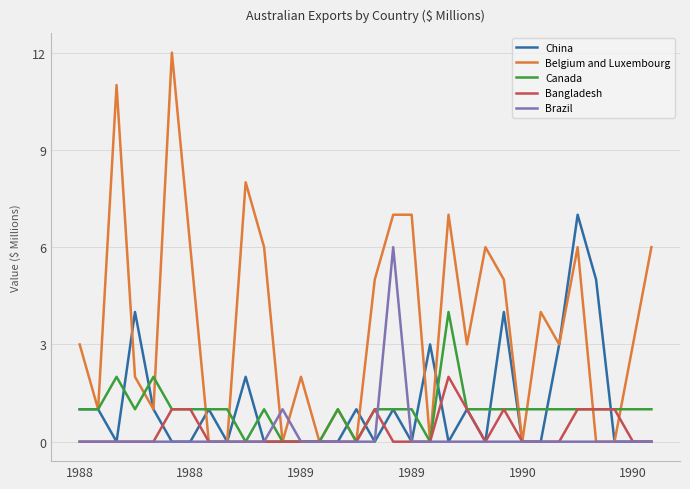

What is the maximum value shown in the chart?

12